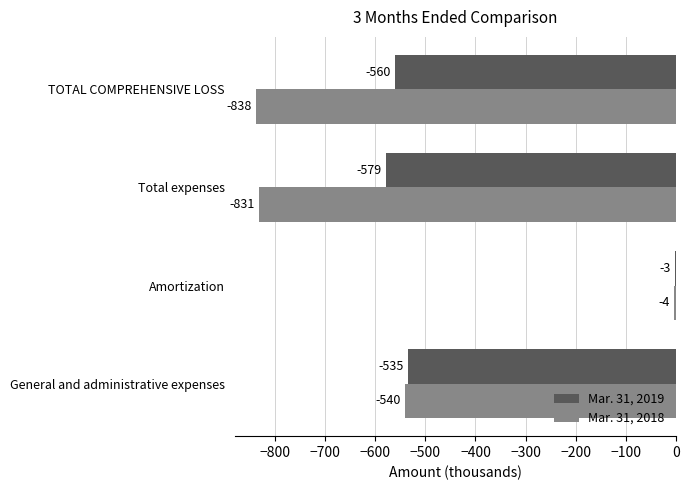

Which series has the largest total across all categories?

Mar. 31, 2019